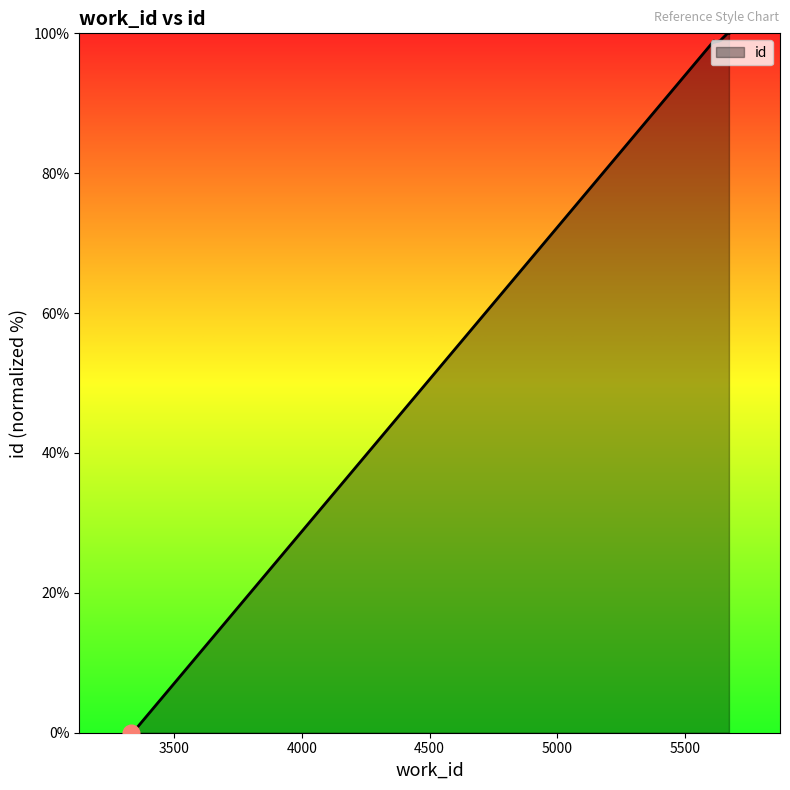

Which label corresponds to the smallest value in the chart?

3328